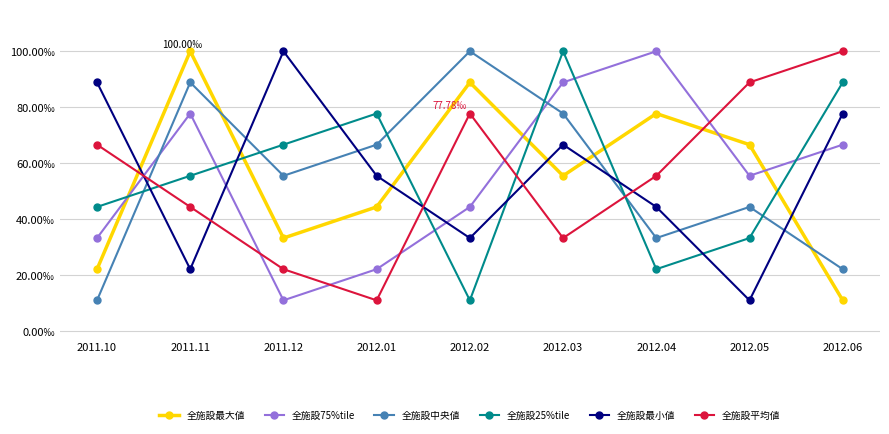

Reading left to right, transcribe all the data shown in this chart.

全施設最大値: 0.2	1.0	0.3	0.4	0.9	0.6	0.8	0.7	0.1
全施設75%tile: 0.3	0.8	0.1	0.2	0.4	0.9	1.0	0.6	0.7
全施設中央値: 0.1	0.9	0.6	0.7	1.0	0.8	0.3	0.4	0.2
全施設25%tile: 0.4	0.6	0.7	0.8	0.1	1.0	0.2	0.3	0.9
全施設最小値: 0.9	0.2	1.0	0.6	0.3	0.7	0.4	0.1	0.8
全施設平均値: 0.7	0.4	0.2	0.1	0.8	0.3	0.6	0.9	1.0